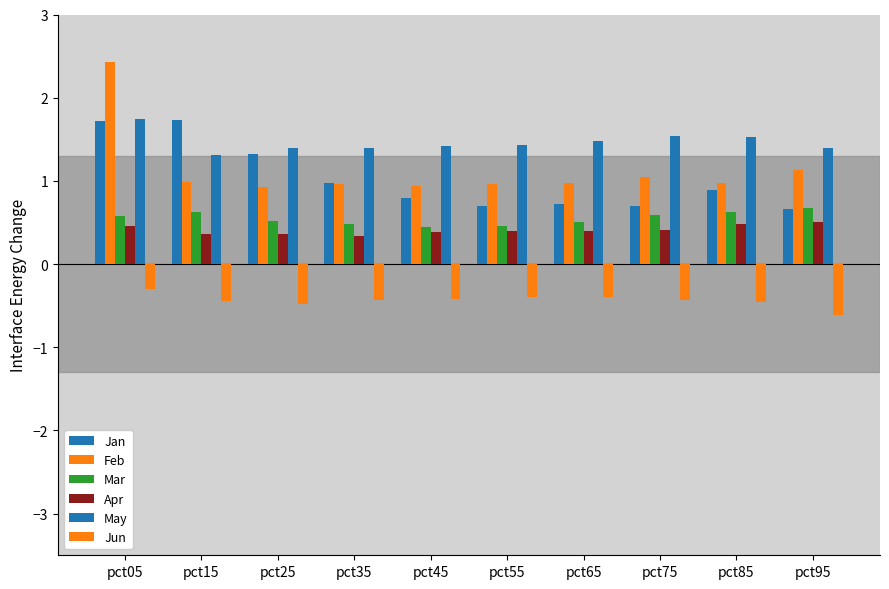

At how many categories does at least one series exceed 2?

1